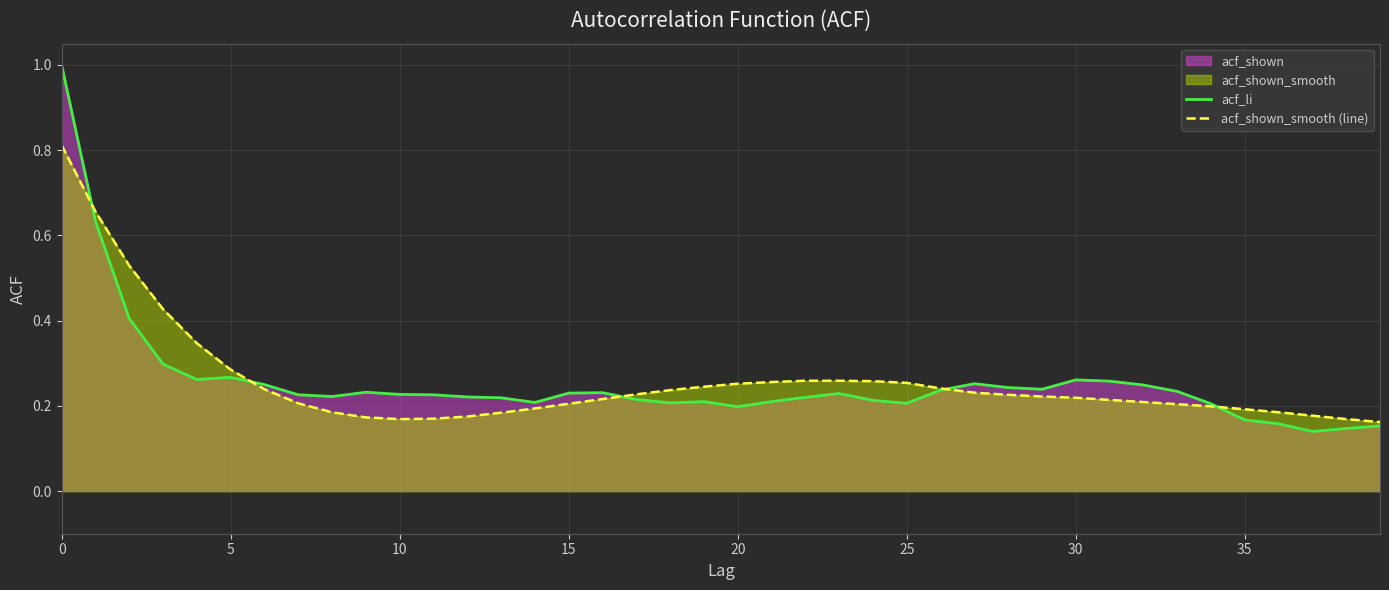

What is the label of the 11th point from the right?

29